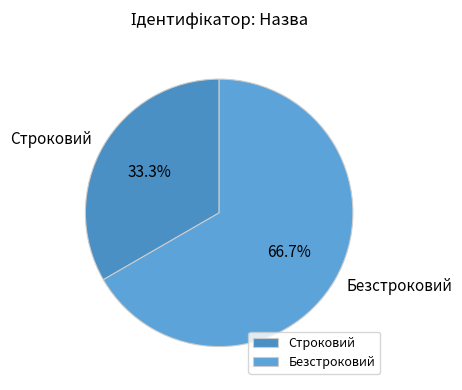

Which slice is the largest?

Безстроковий